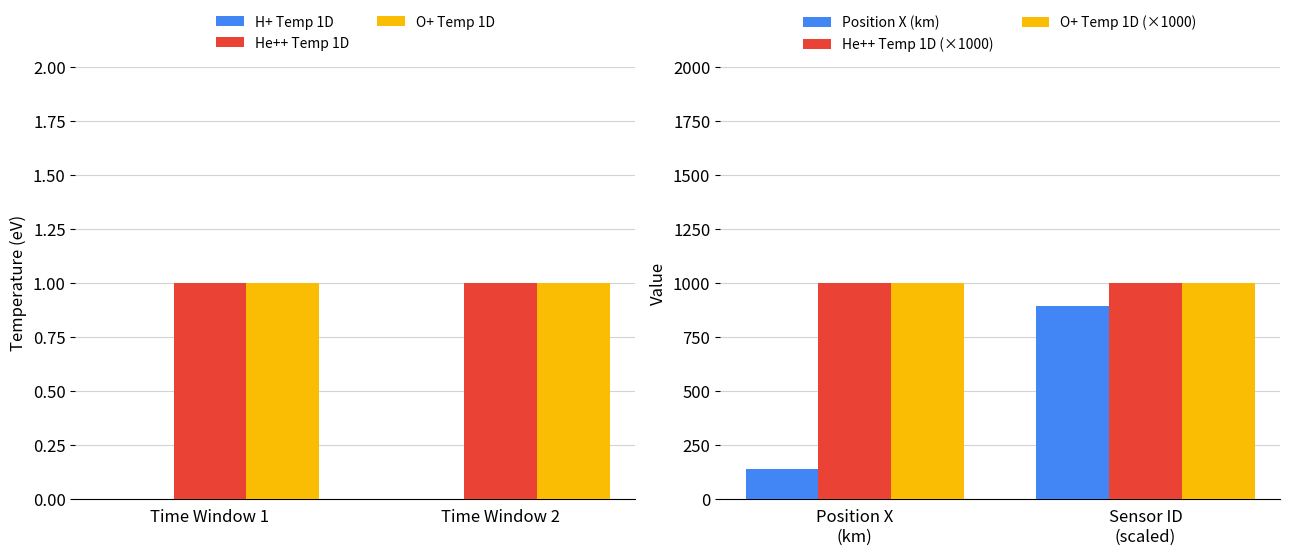

What is the lowest value of the Position X (km) series?

139.9